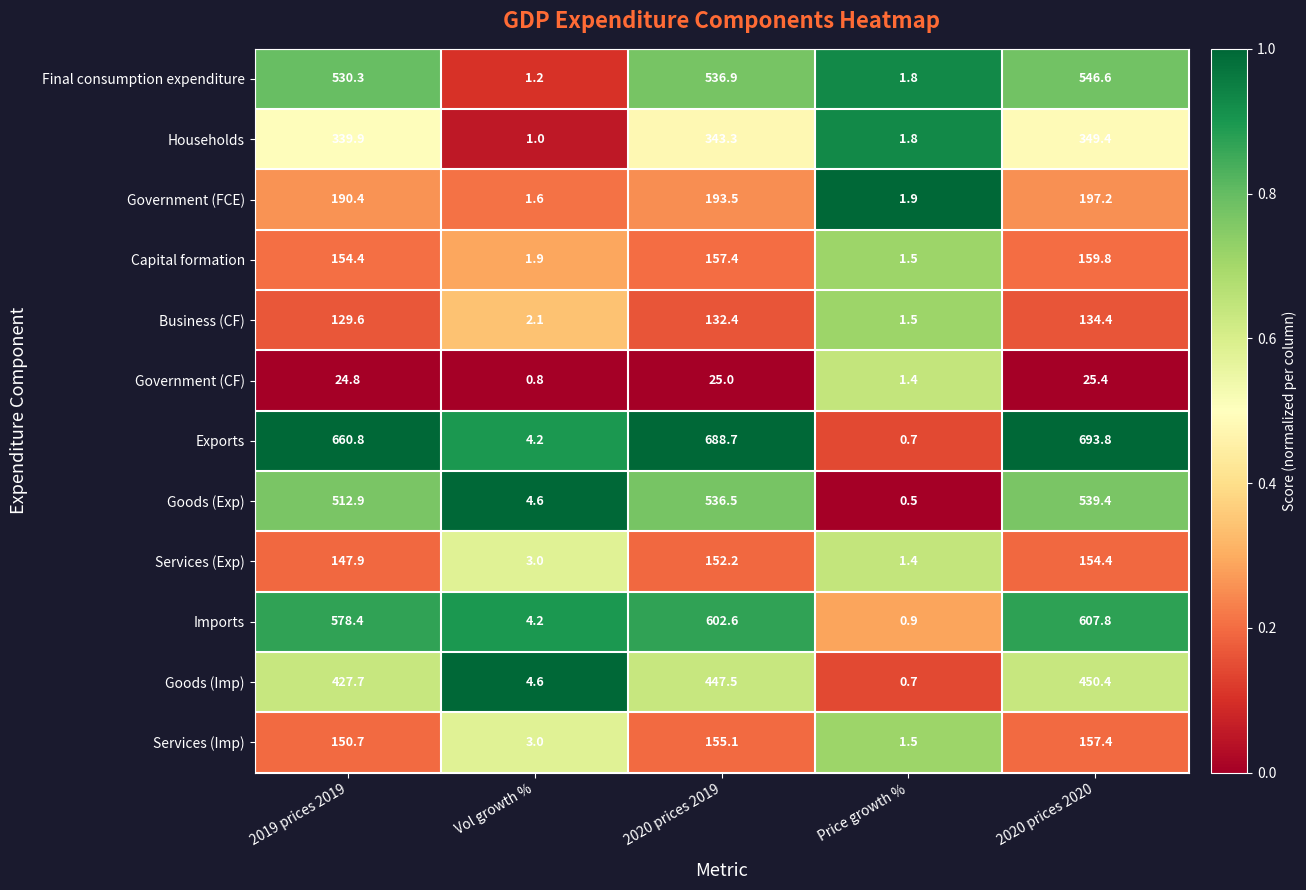

At which label is Capital formation closest to 80?

2019 prices 2019